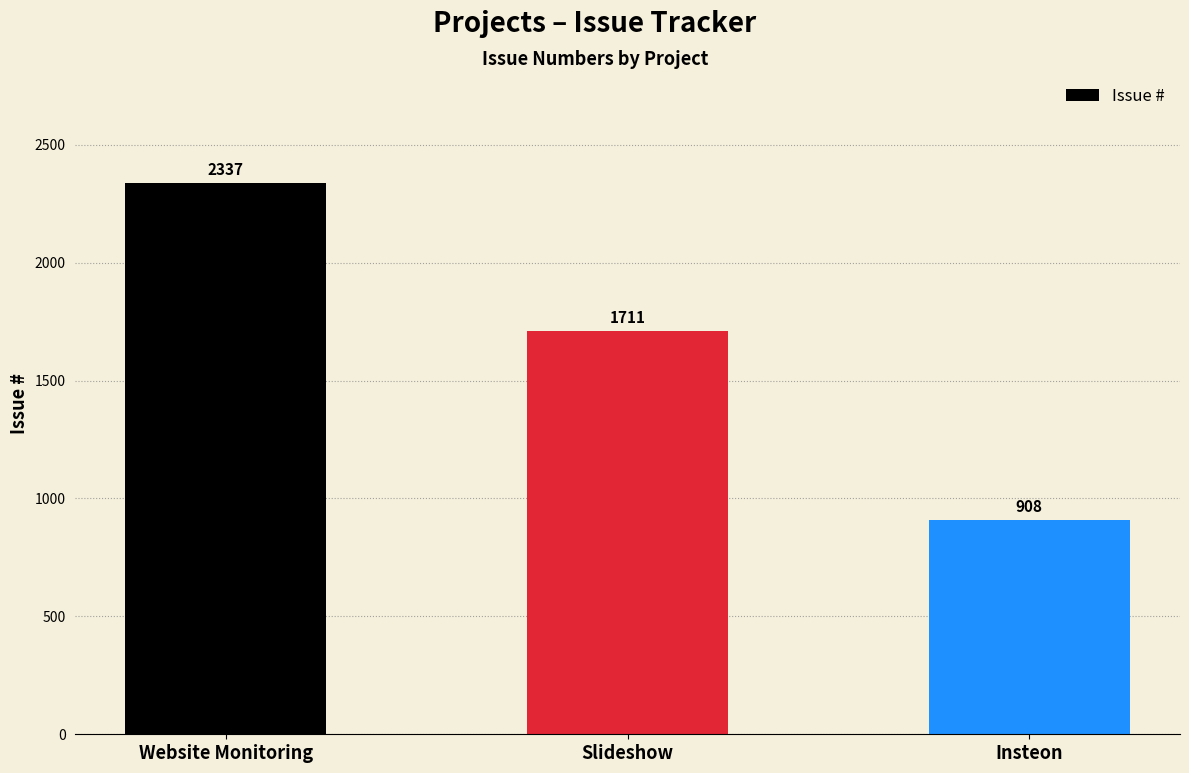

Reading right to left, extract all data points from this chart.

908	1711	2337